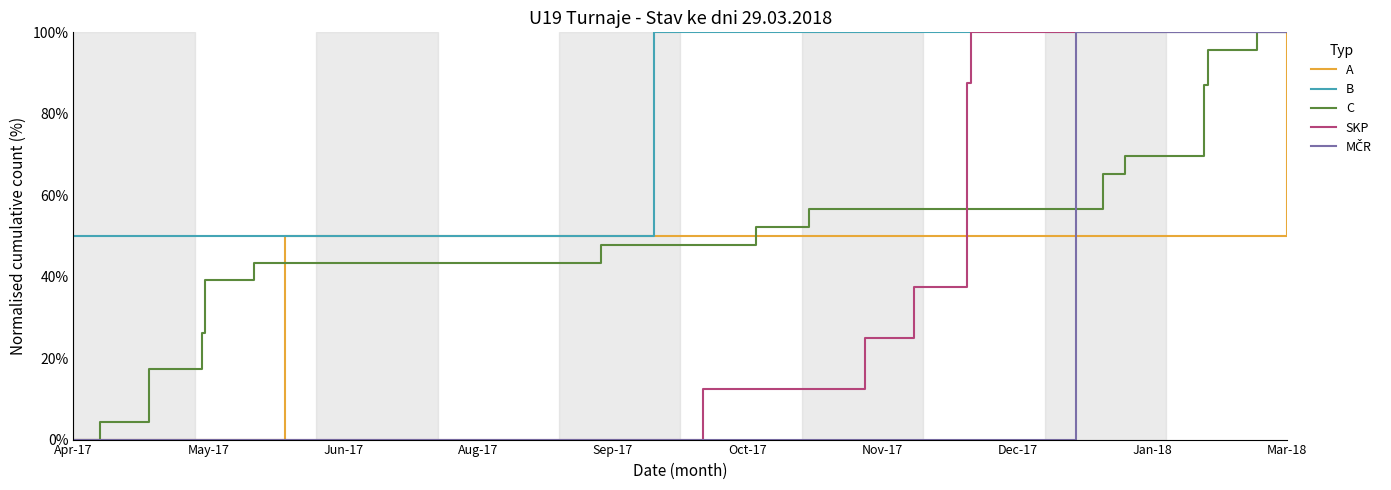

What is the average value of the B series?

81.9